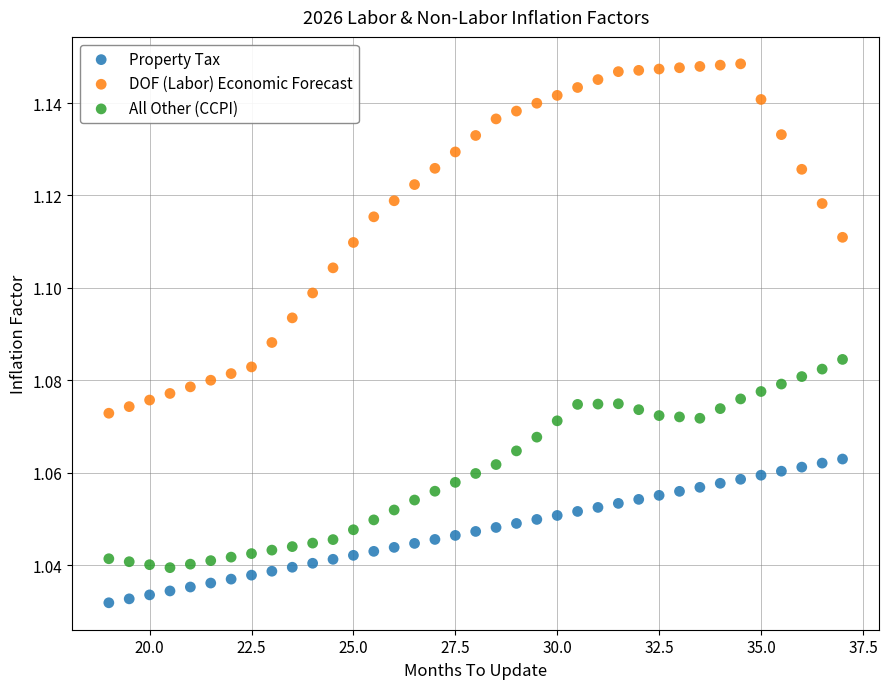

Which series reaches the maximum Y coordinate?

DOF (Labor) Economic Forecast